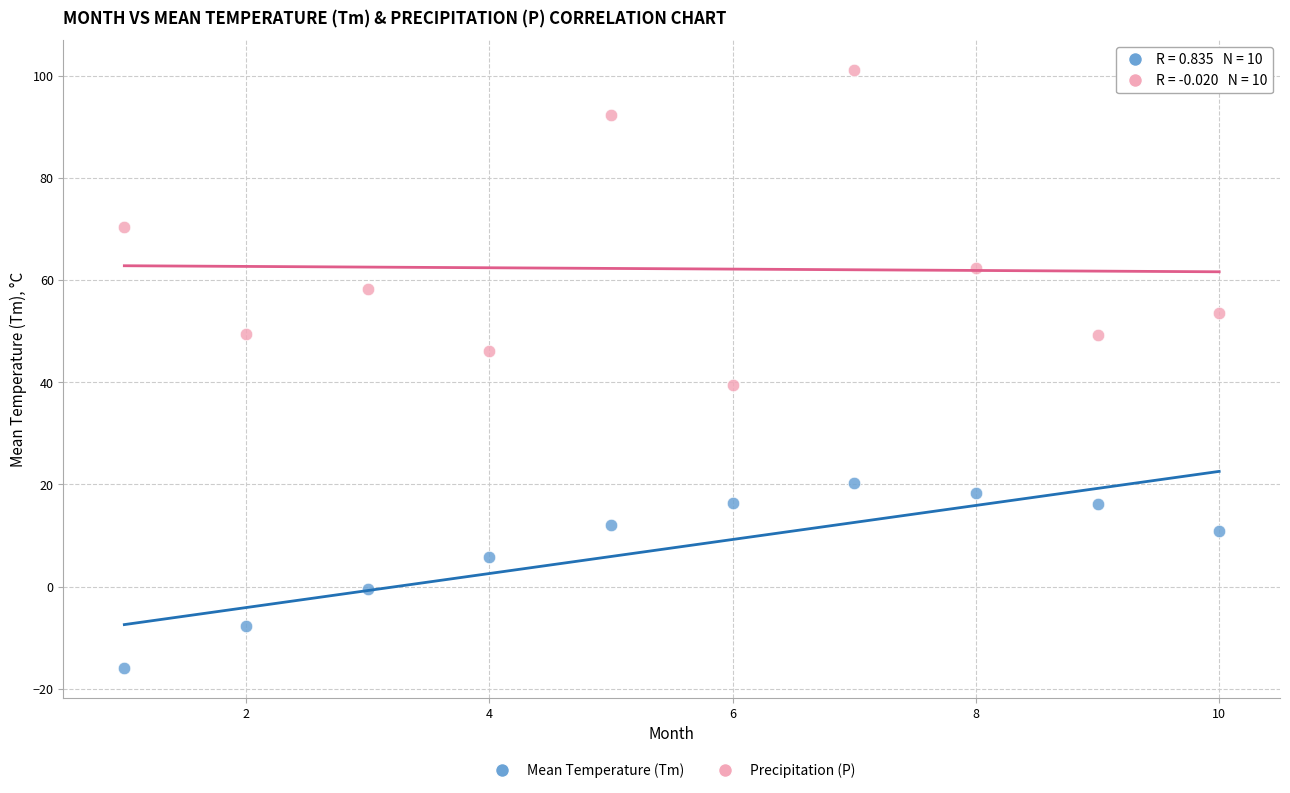

Which series reaches the minimum Y coordinate?

Mean Temperature (Tm)